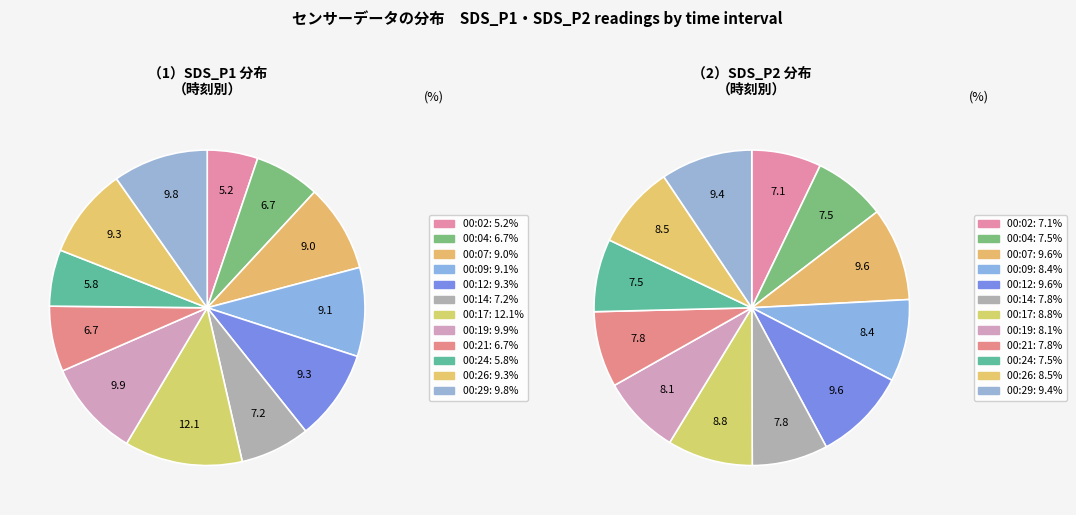

True or false: 00:09 accounts for 8% of the total.

True